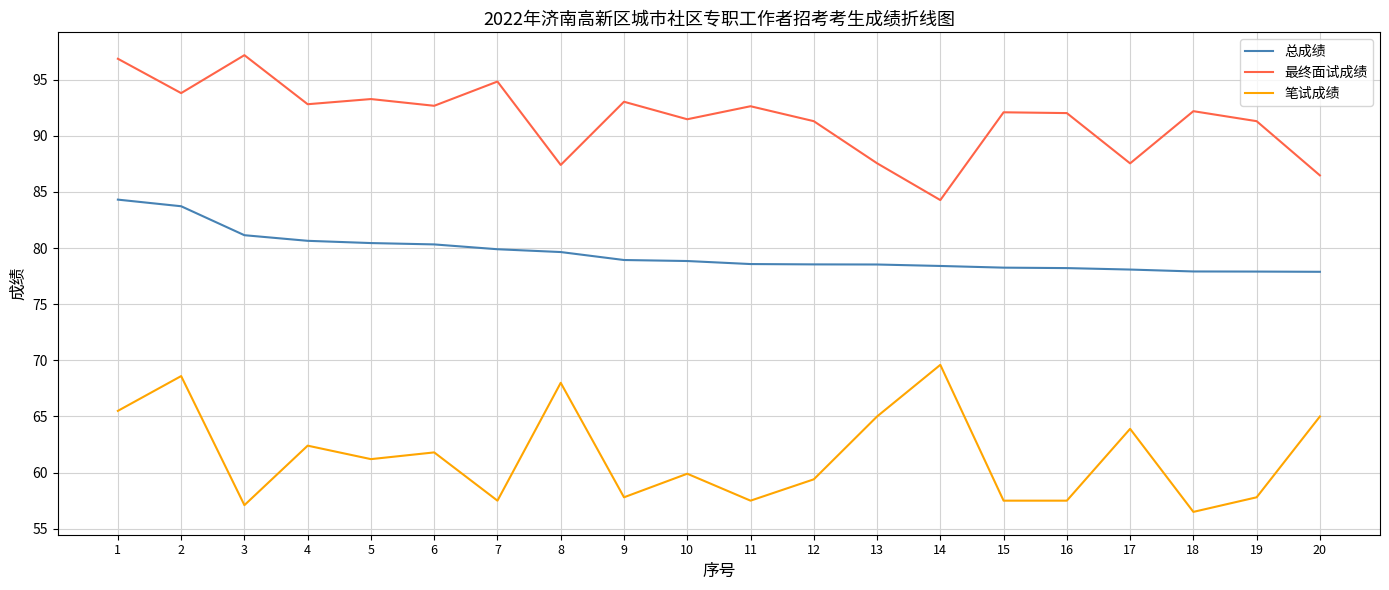

Which series changed the most between 15 and 18?

笔试成绩